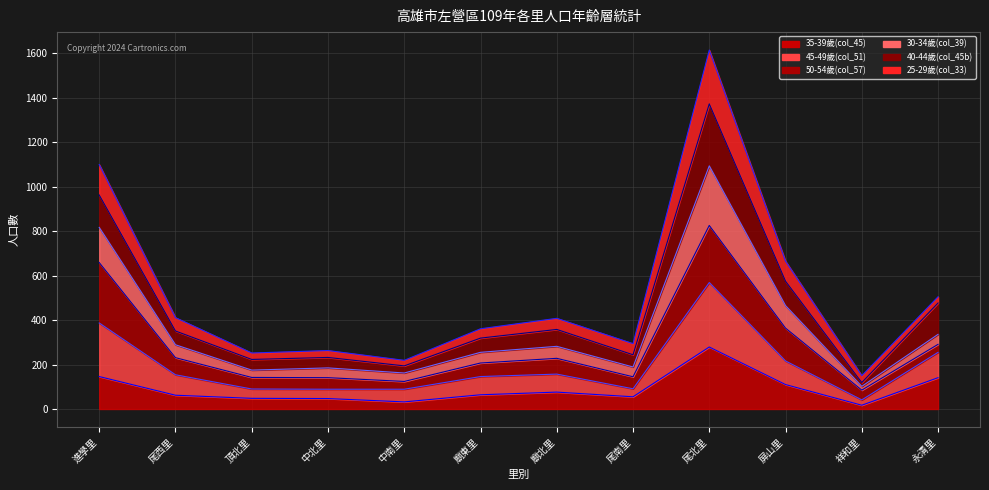

Reading left to right, extract all data points from this chart.

35-39歲(col_45)_line: 146	62	48	47	32	64	76	55	279	110	17	141
45-49歲(col_51)_line: 387	154	90	89	89	146	157	91	569	216	41	255
50-54歲(col_57)_line: 659	231	142	141	124	207	228	145	826	364	85	291
30-34歲(col_39)_line: 817	289	175	185	162	255	282	189	1094	465	102	336
40-44歲(col_45b)_line: 963	351	223	232	194	319	358	244	1373	575	119	477
25-29歲(col_33)_line: 1100	411	252	263	219	361	408	294	1615	665	150	505